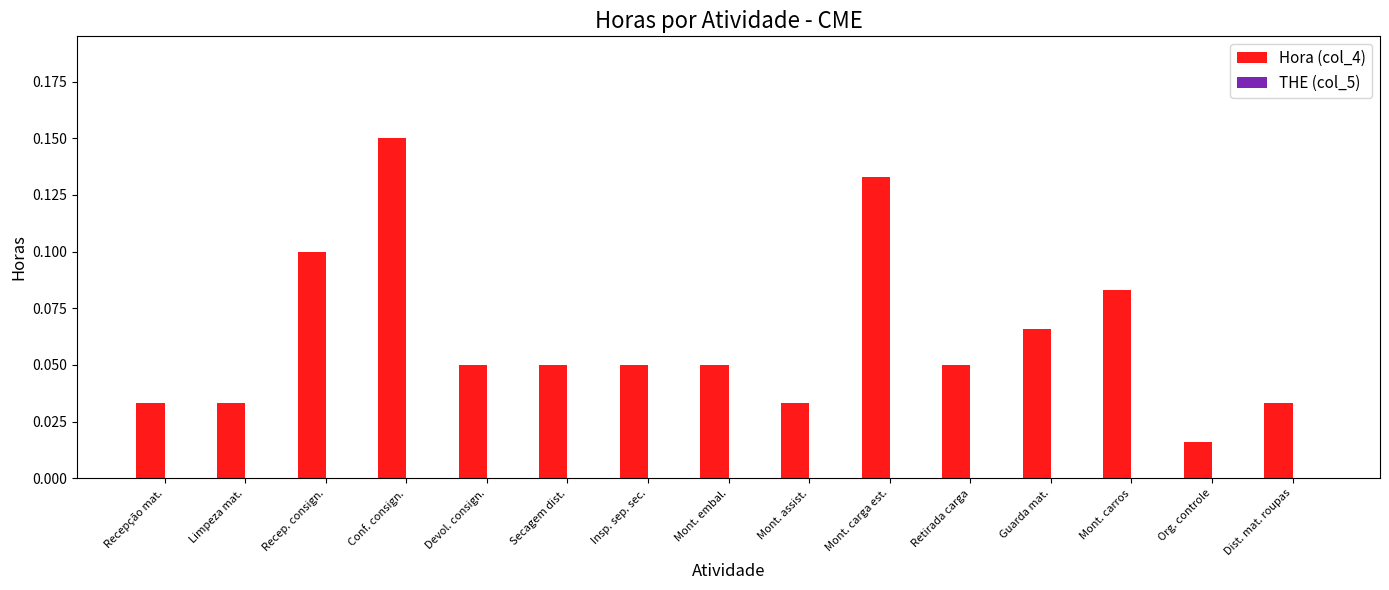

The value at Guarda mat. is 0.1. True or false?

True